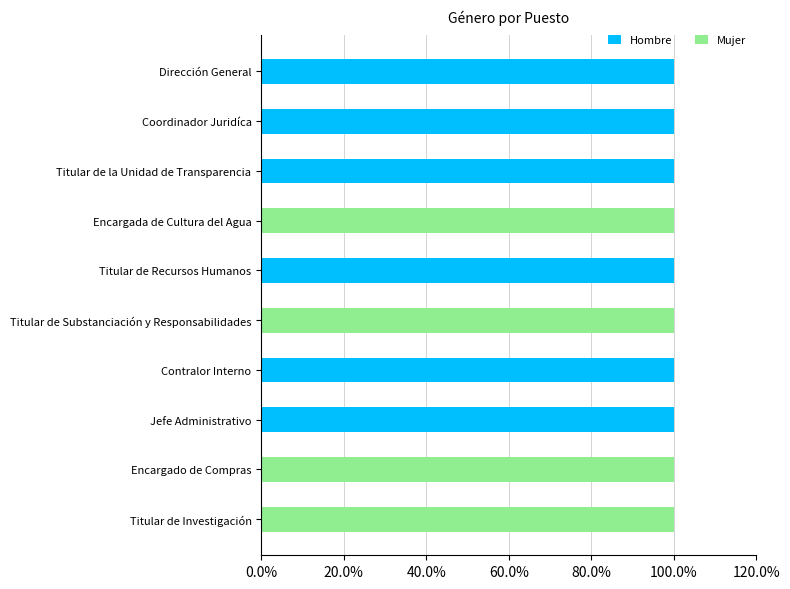

The Hombre series shows 100 at Contralor Interno. True or false?

True